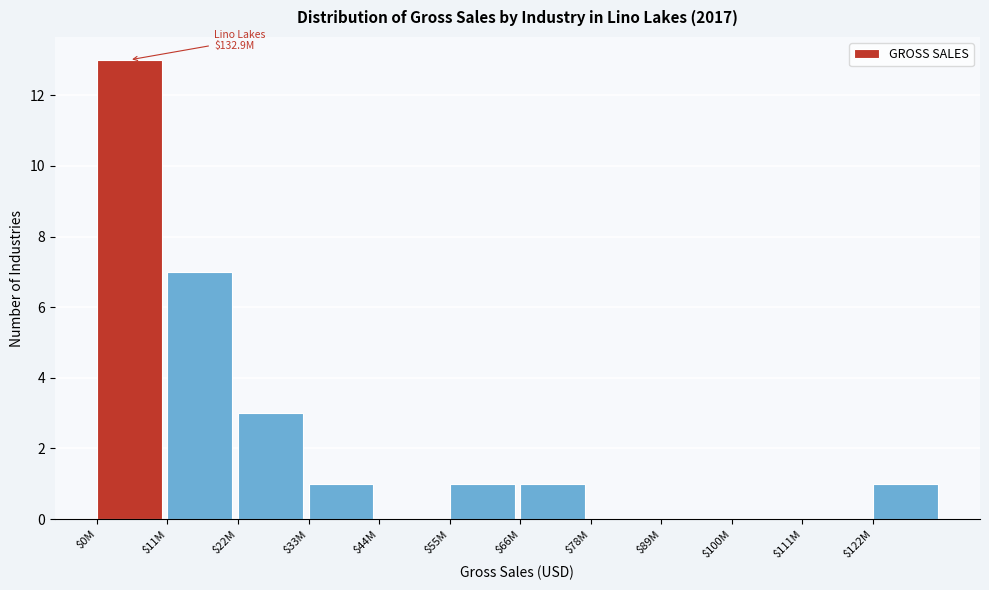

The chart shows a value of 1 at $22M. True or false?

False